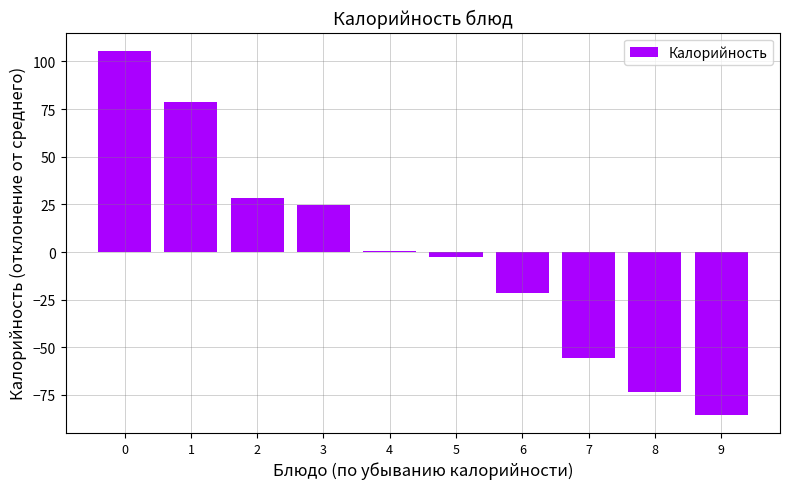

How many series are shown in this chart?

1